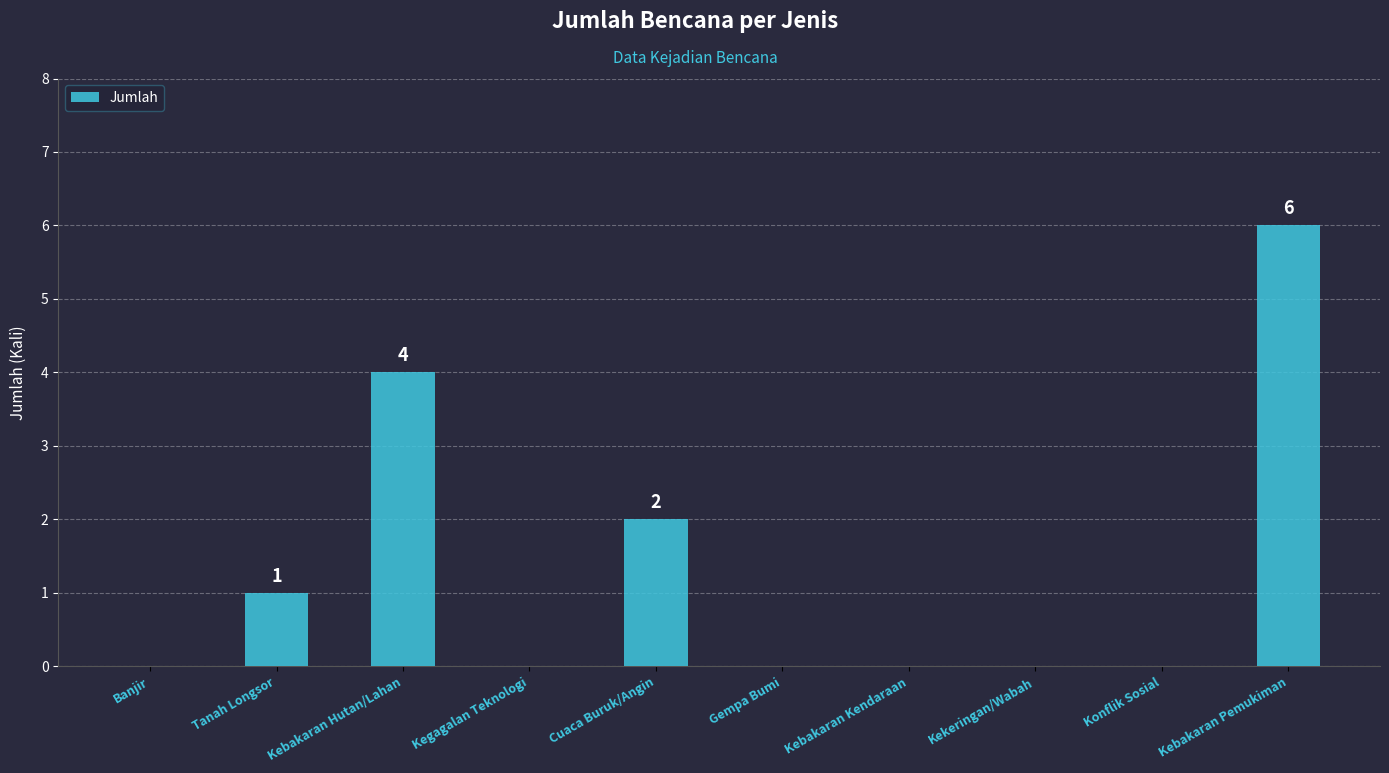

Which label corresponds to the largest value in the chart?

Kebakaran Pemukiman